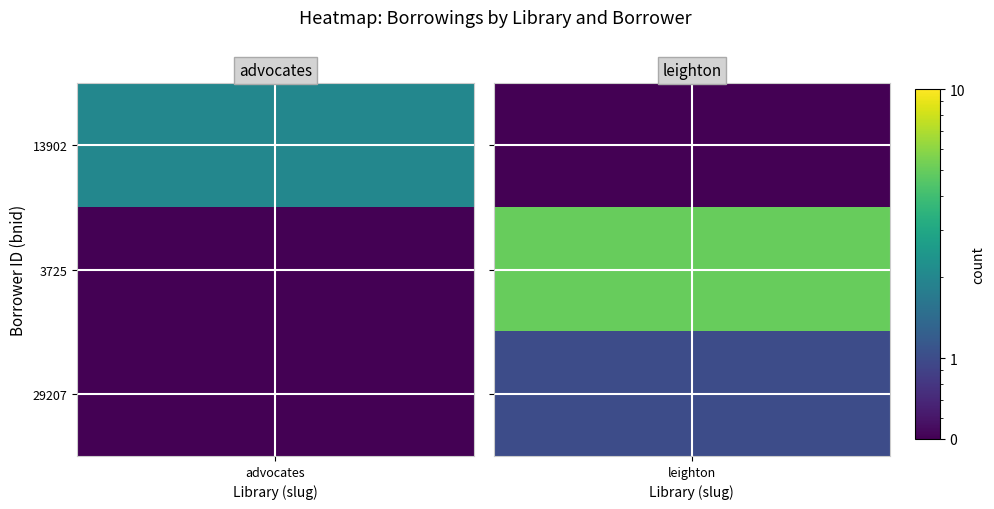

Reading right to left, what are all the values shown in this chart?

advocates: 0	0	2
leighton: 1	5	0